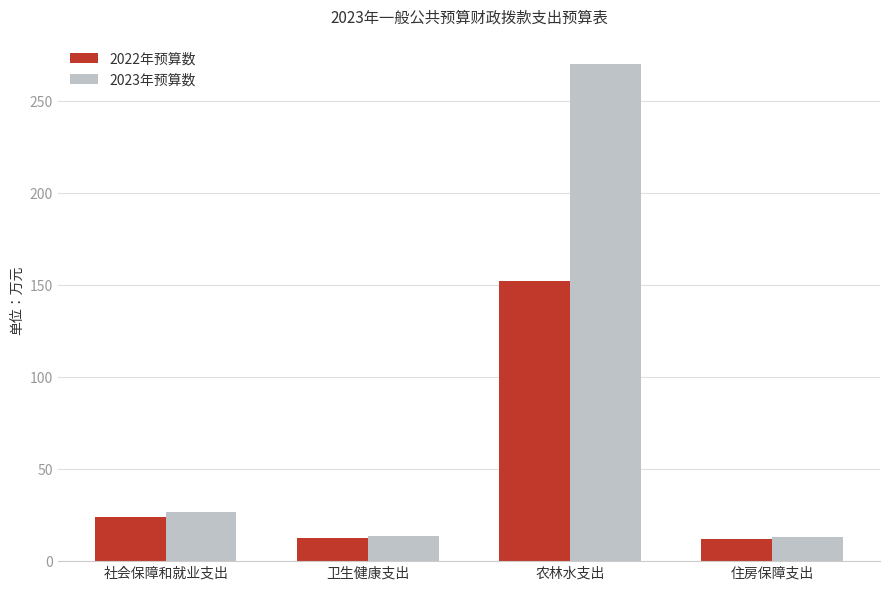

At which label does 2023年预算数 reach its peak?

农林水支出